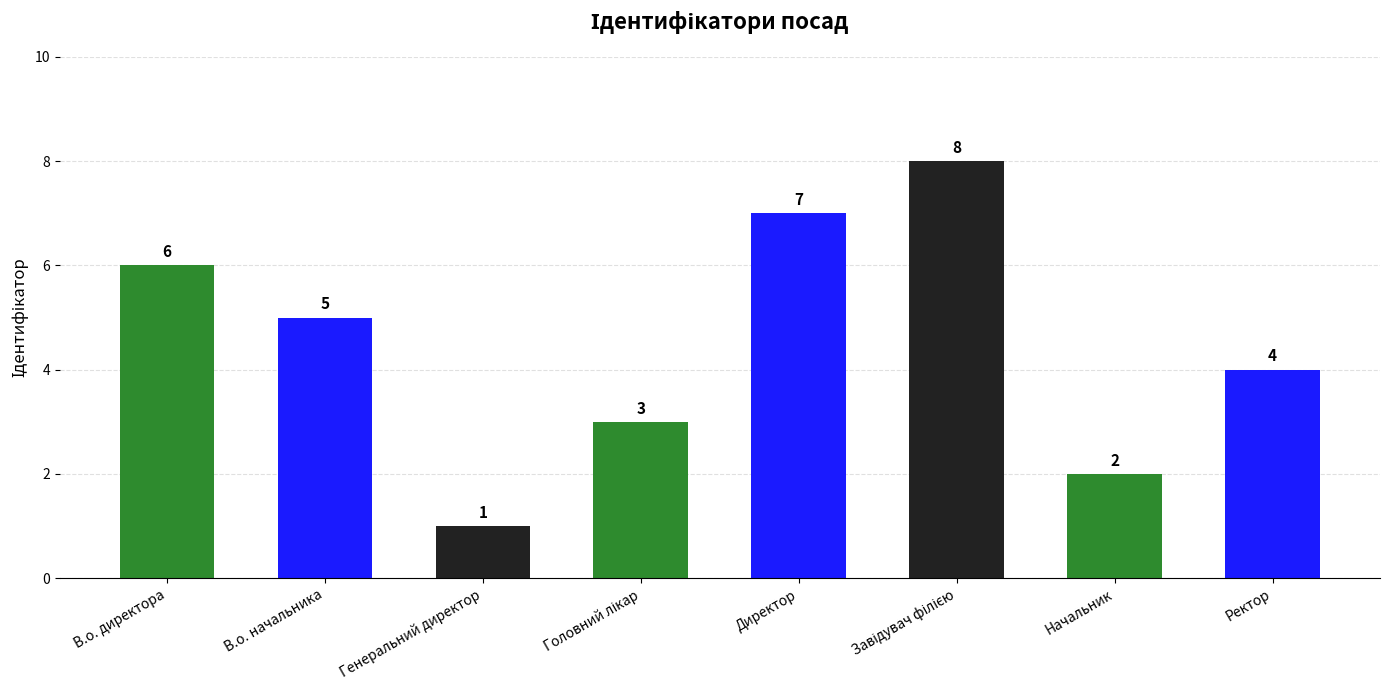

Approximately how many times larger is the value at Ректор compared to Генеральний директор?

4.0